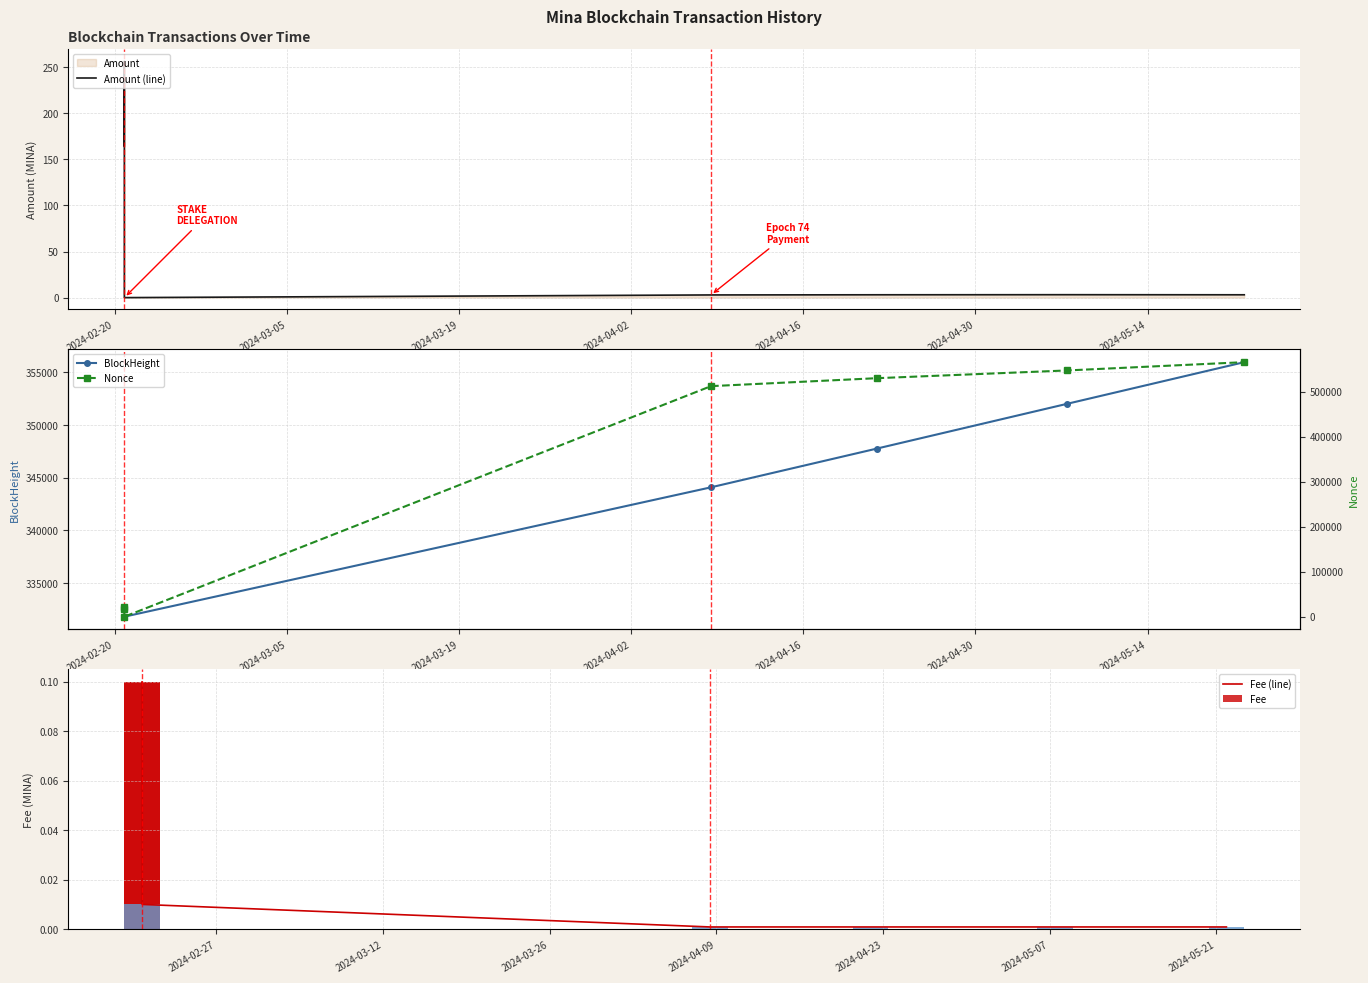

Is it true that Fee (line) equals 0.1 at 2024-03-05?

False